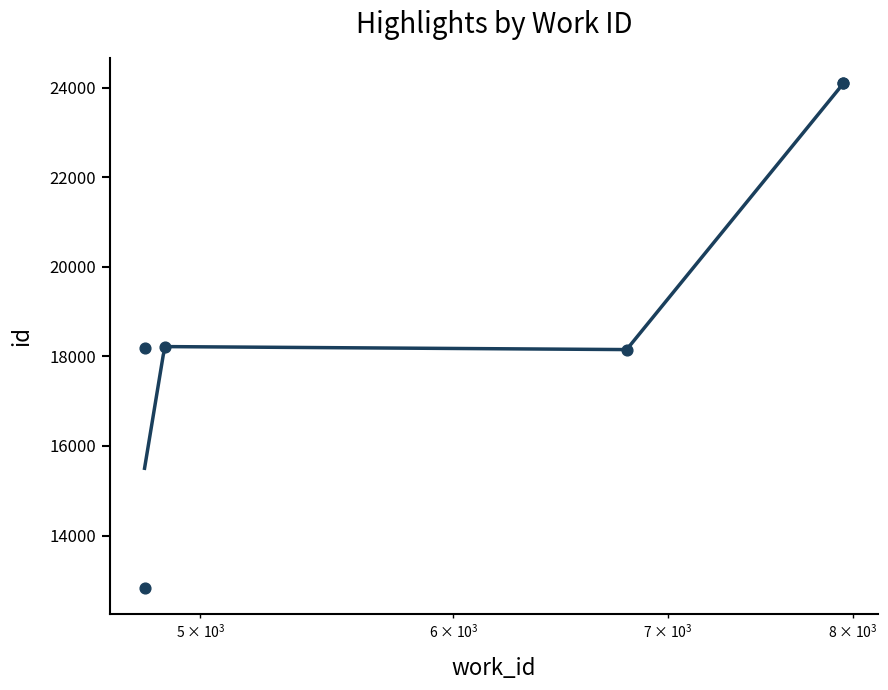

Between 7946 and 4803, which is larger?

7946